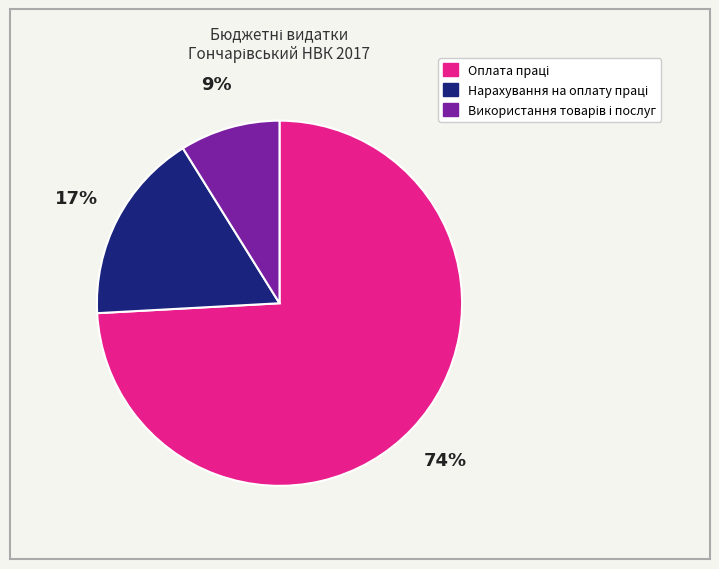

How many slices are in this pie chart?

3